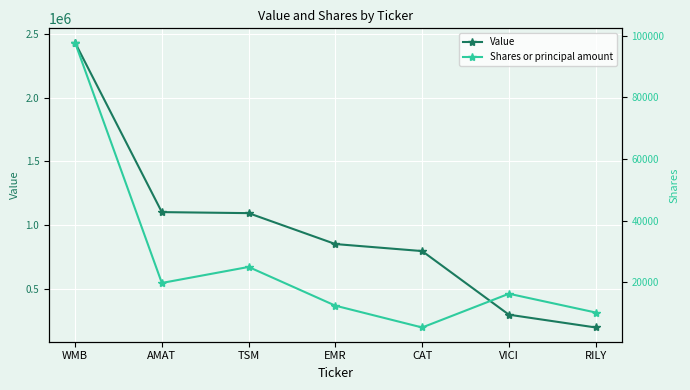

What is the approximate value of Shares or principal amount at TSM?

25034